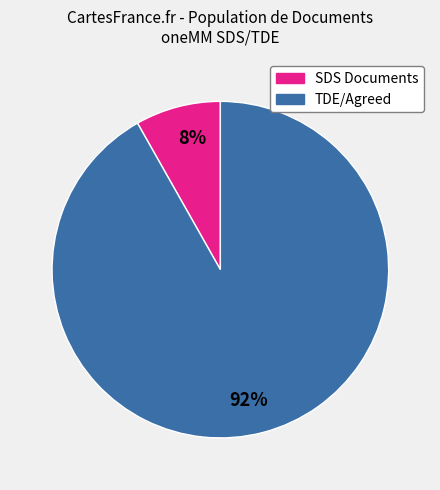

Which slice is the smallest?

SDS Documents